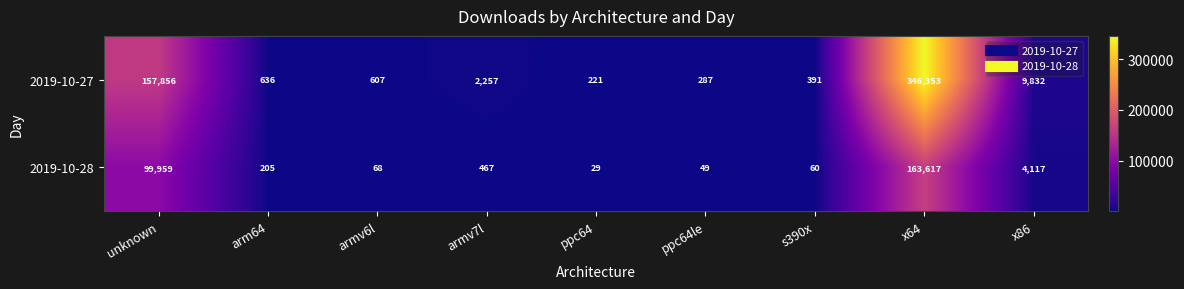

Reading left to right, transcribe all the data shown in this chart.

2019-10-27: 157856	636	607	2257	221	287	391	346353	9832
2019-10-28: 99959	205	68	467	29	49	60	163617	4117